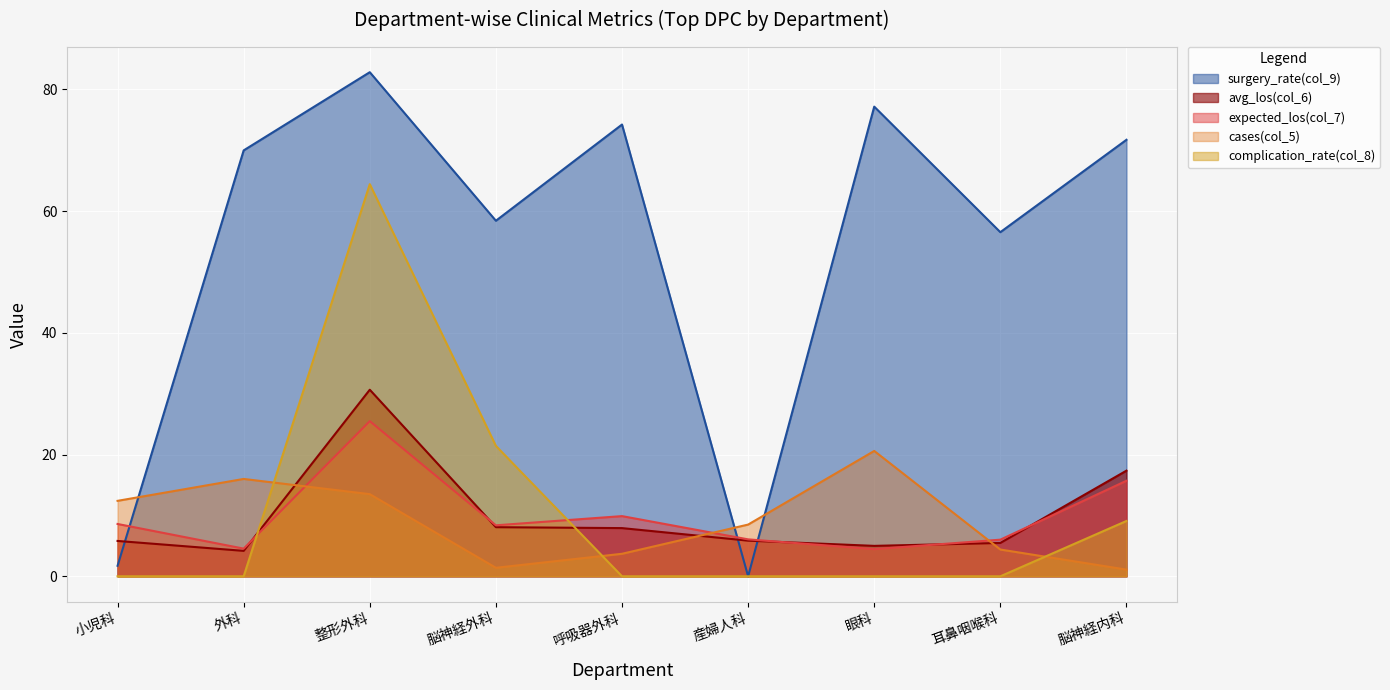

The expected_los(col_7) series shows 8.1 at 産婦人科. True or false?

False